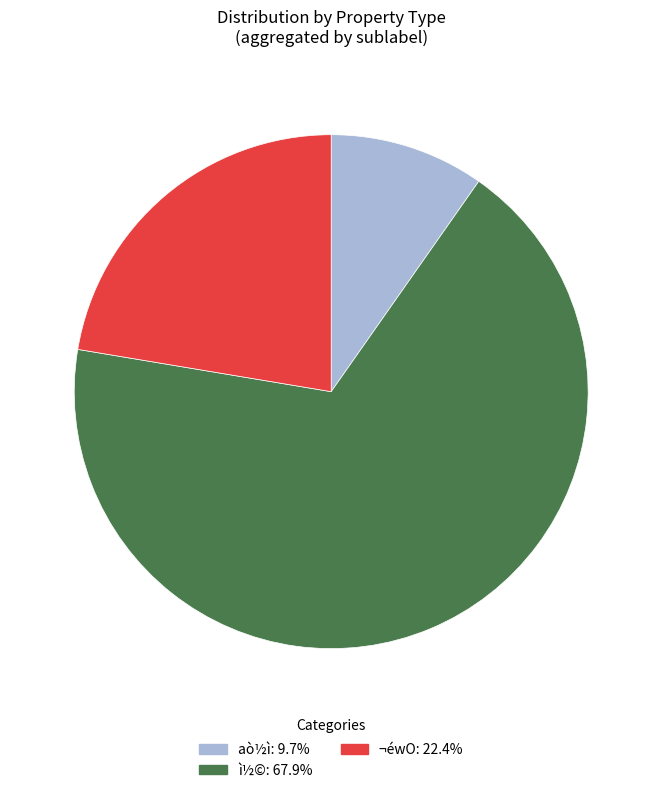

Is there any slice that represents more than half of the pie?

Yes